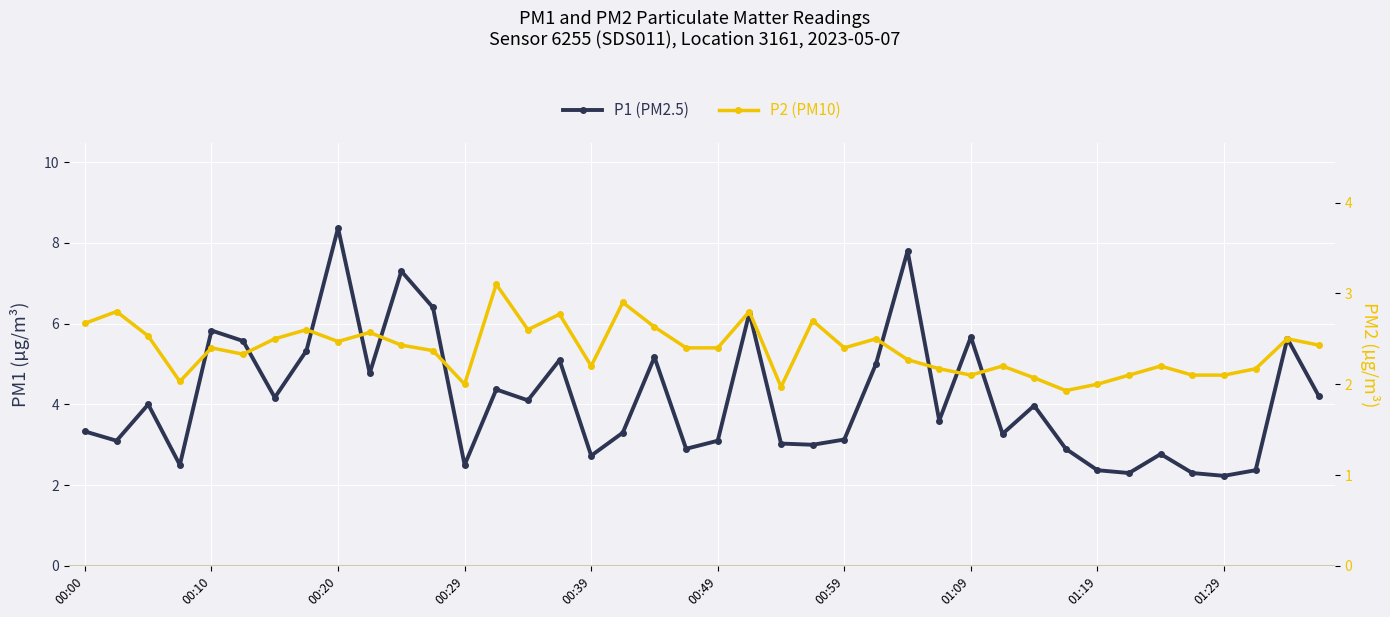

What position from the right is 00:00?

40